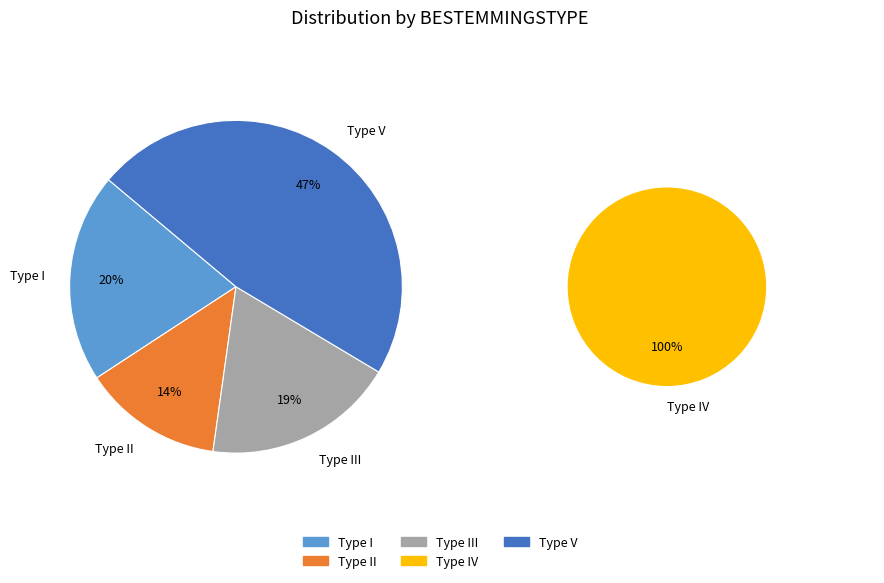

Does Type IV account for over 50% of the chart?

No